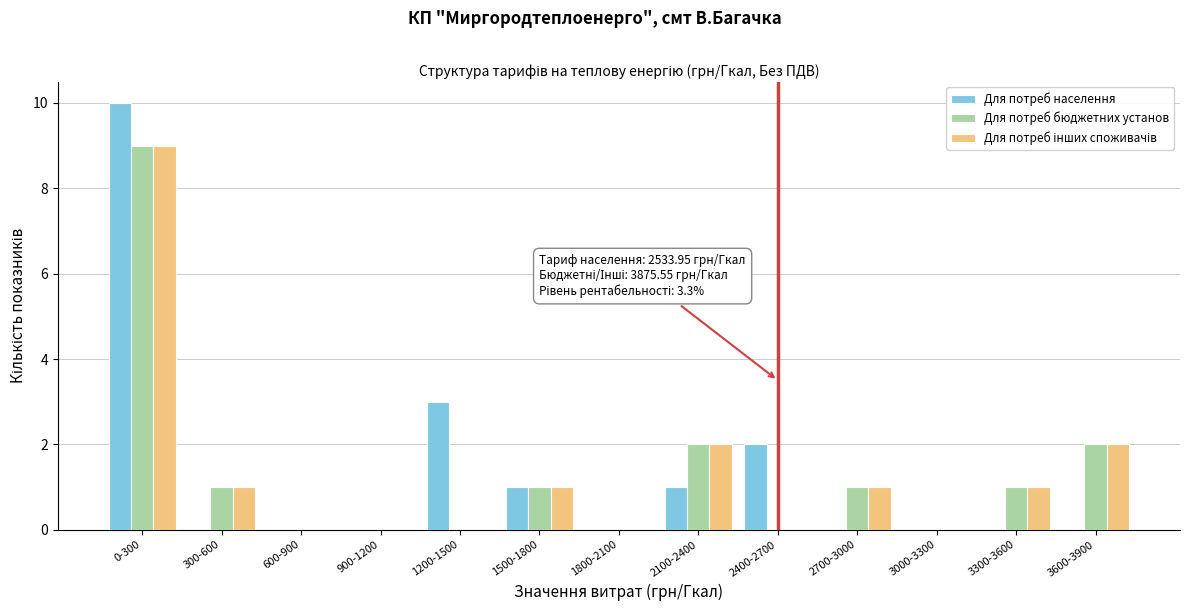

Is it true that Для потреб населення equals 2 at 1500-1800?

False